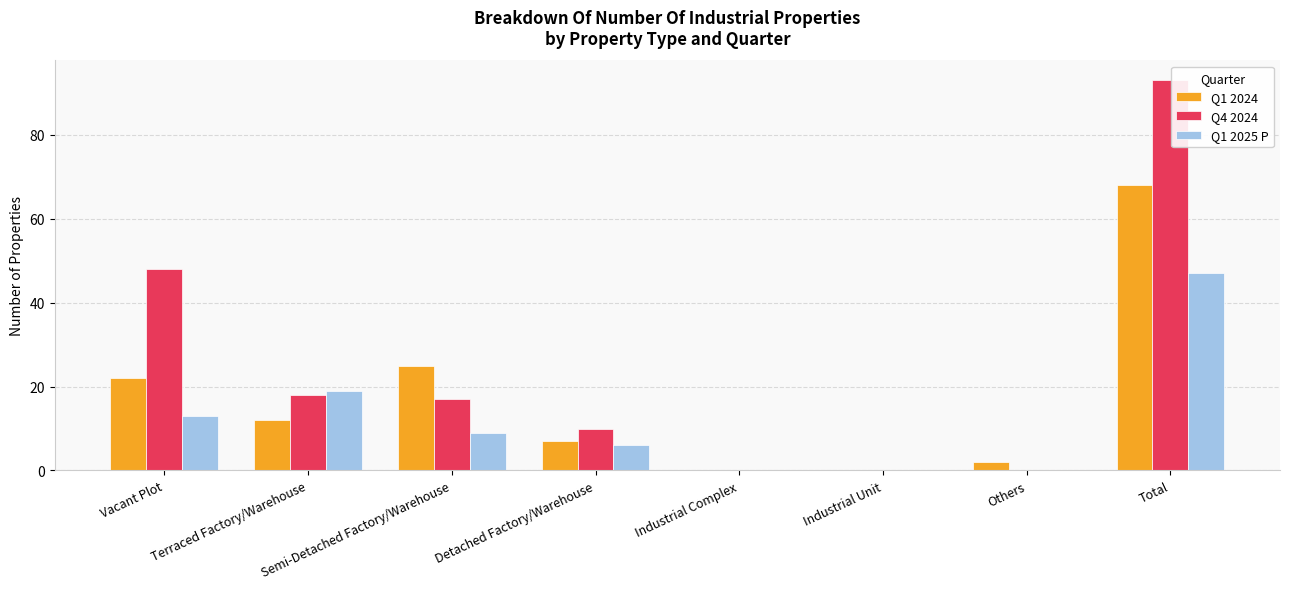

At which category is the sum across all series the highest?

Total